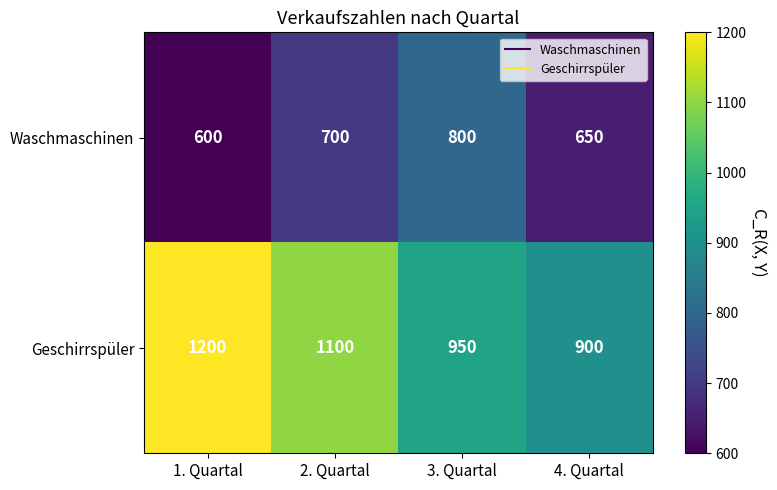

Rank the series by their maximum value, from lowest to highest.

Waschmaschinen, Geschirrspüler